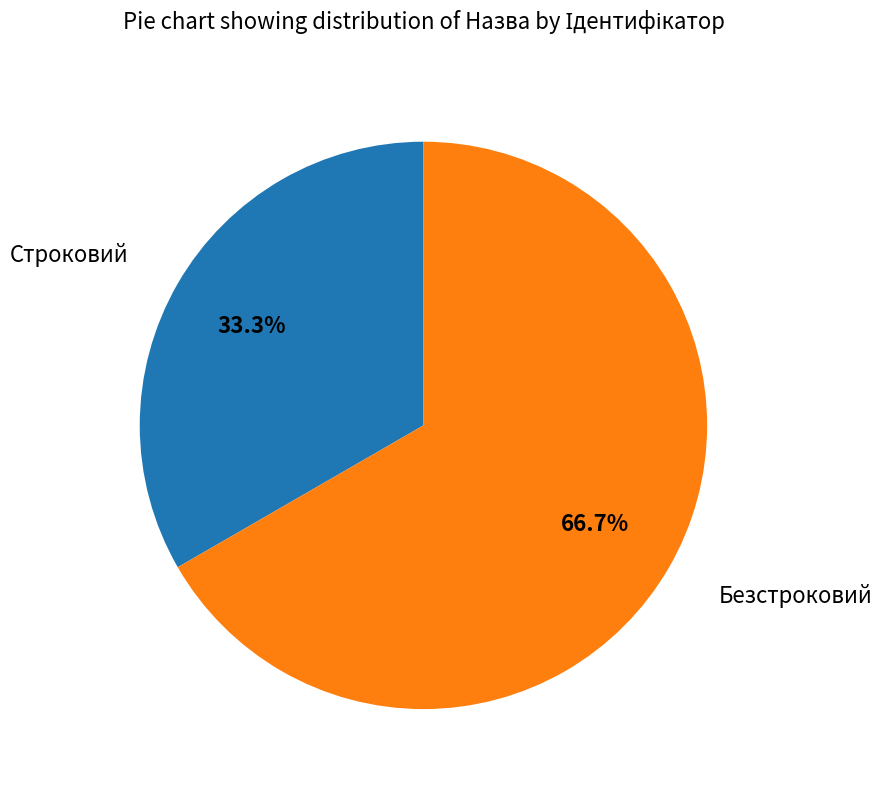

To the nearest percent, what is the combined percentage of Безстроковий and Строковий?

100%